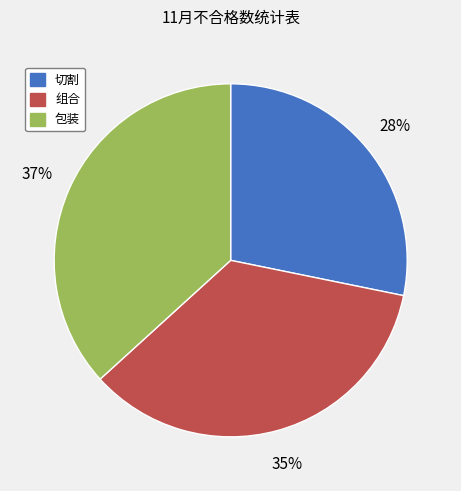

How many segments does this pie chart have?

3